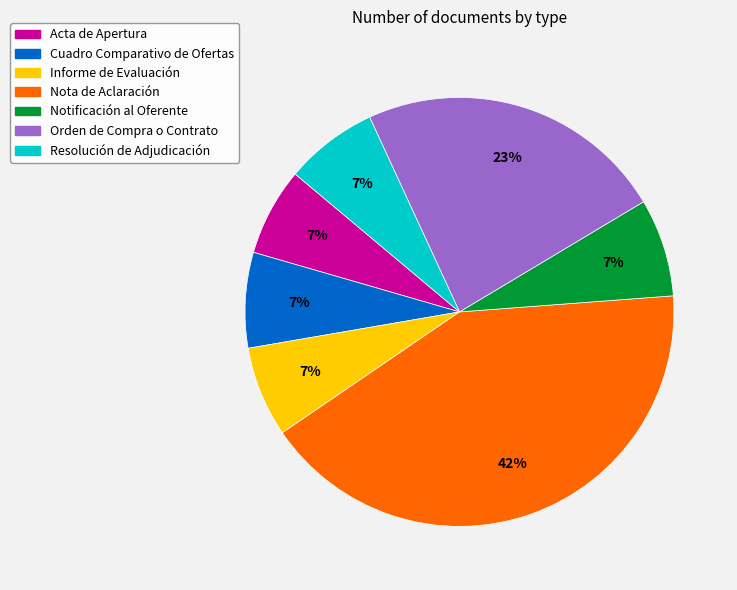

To the nearest percent, what is the average slice percentage?

14%